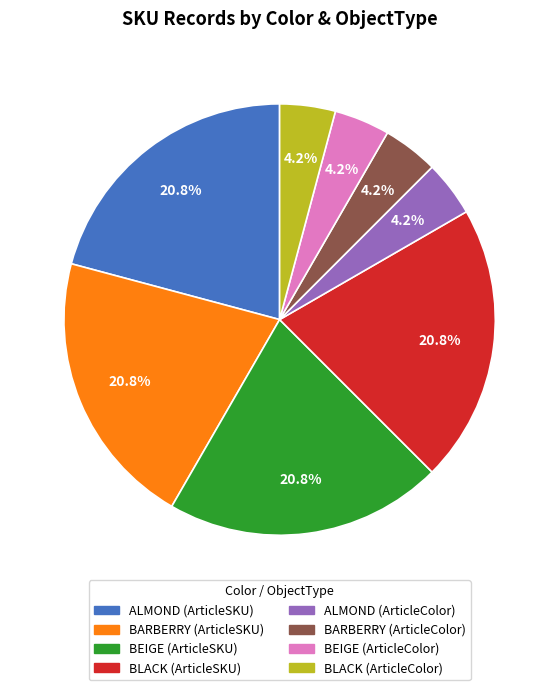

What percentage is the BEIGE (ArticleSKU) slice, to the nearest percent?

21%